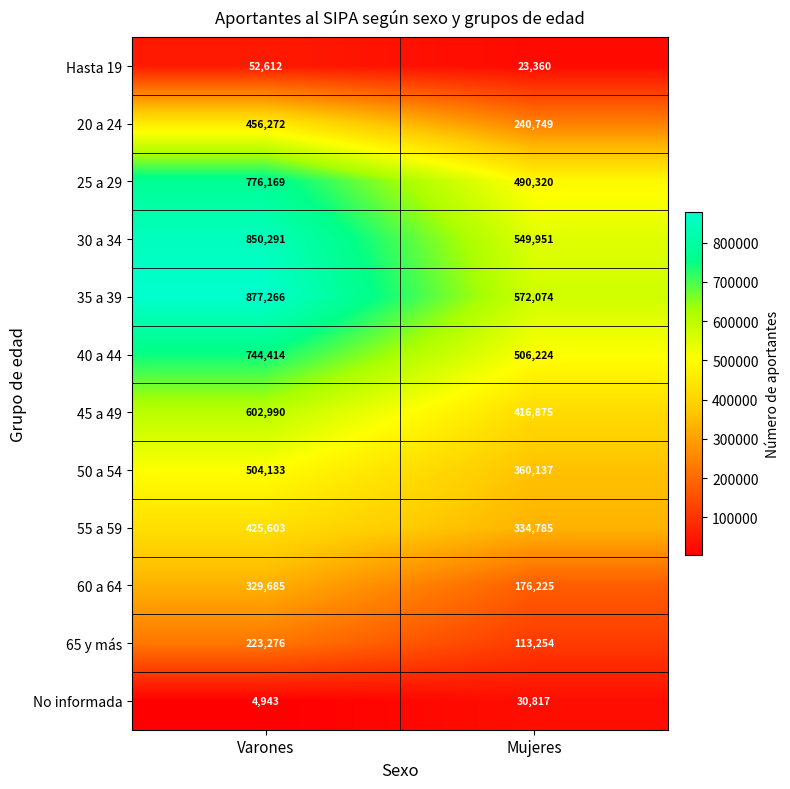

Reading right to left, extract all data points from this chart.

Hasta 19: Mujeres=23360	Varones=52612
20 a 24: Mujeres=240749	Varones=456272
25 a 29: Mujeres=490320	Varones=776169
30 a 34: Mujeres=549951	Varones=850291
35 a 39: Mujeres=572074	Varones=877266
40 a 44: Mujeres=506224	Varones=744414
45 a 49: Mujeres=416875	Varones=602990
50 a 54: Mujeres=360137	Varones=504133
55 a 59: Mujeres=334785	Varones=425603
60 a 64: Mujeres=176225	Varones=329685
65 y más: Mujeres=113254	Varones=223276
No informada: Mujeres=30817	Varones=4943